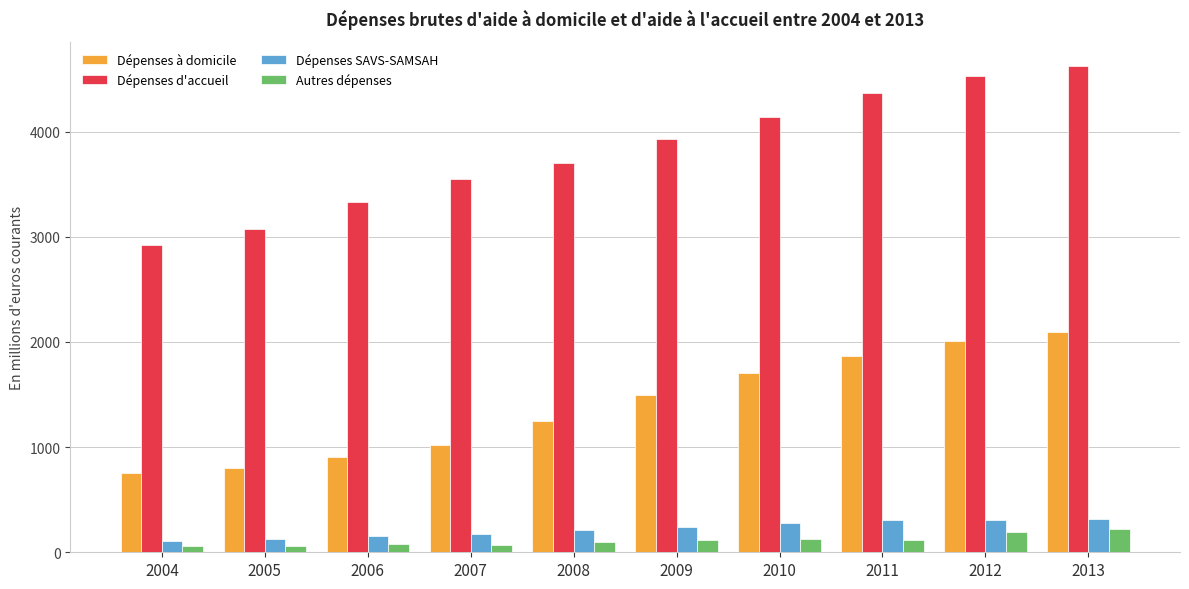

What is the difference between the Dépenses à domicile values at 2013 and 2010?

383.0